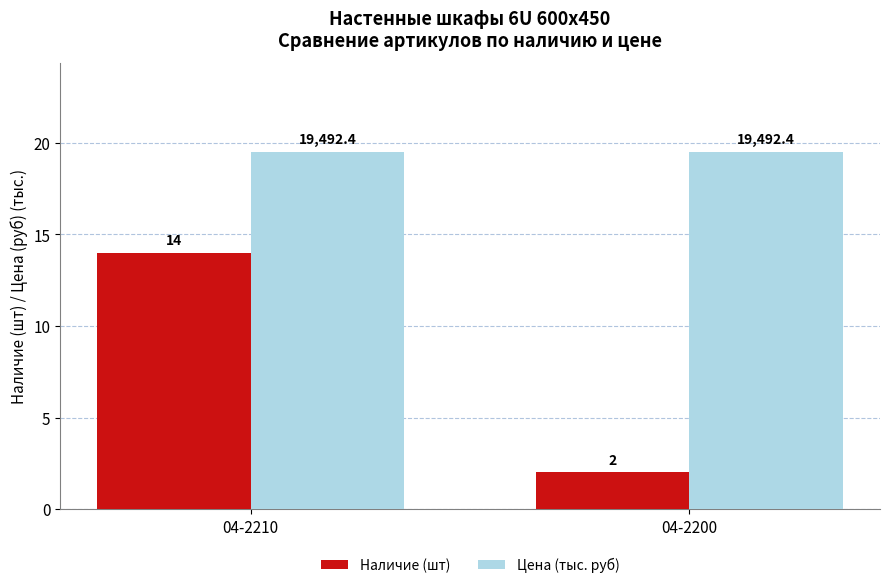

Between 04-2210 and 04-2200, which series saw the biggest shift?

Наличие (шт)